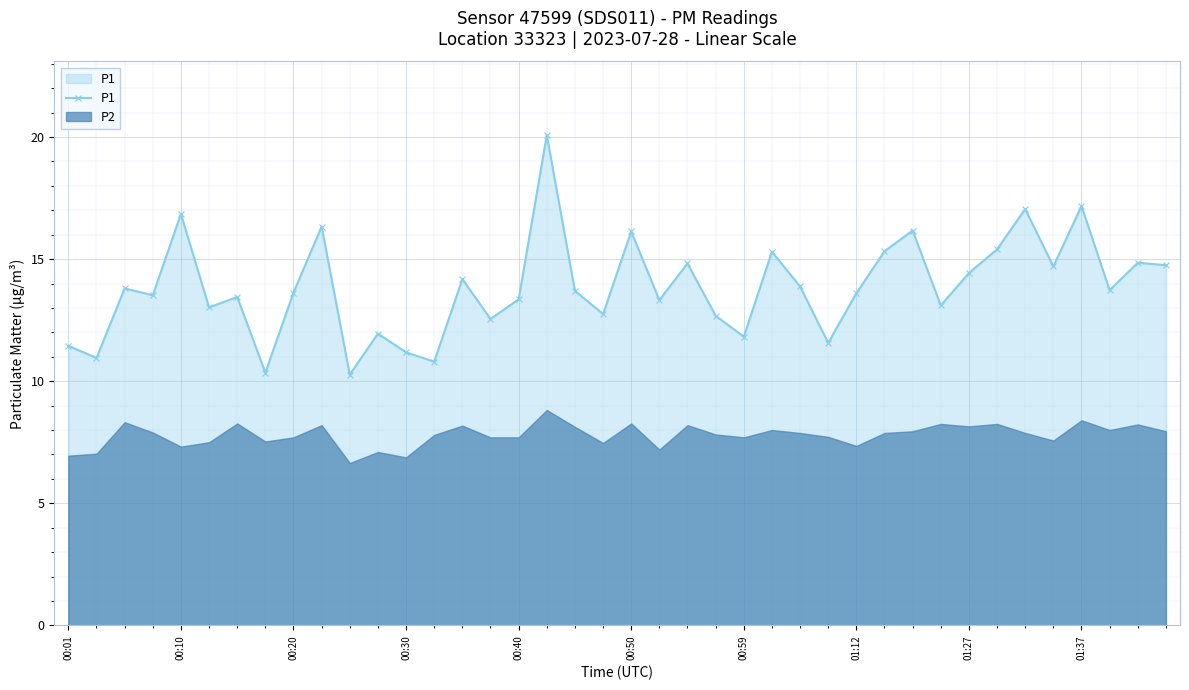

Is it true that P1 equals 9.1 at 01:37?

False